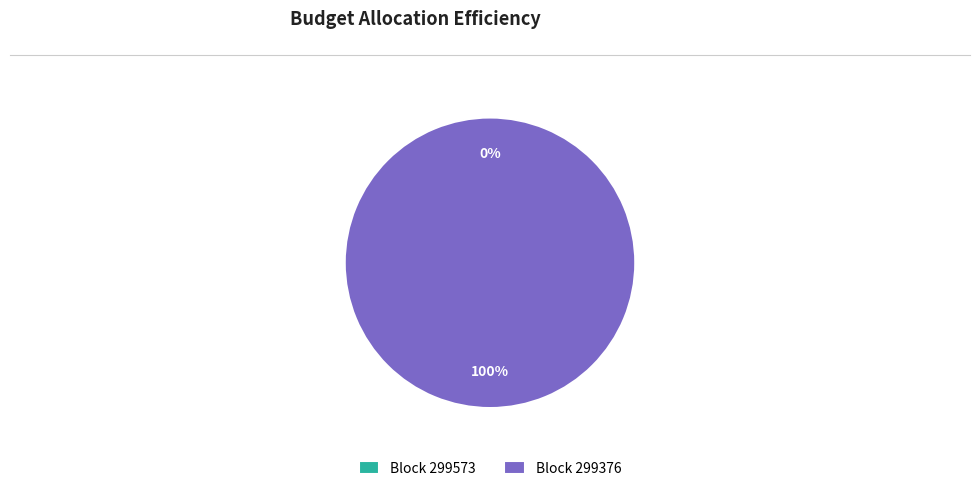

To the nearest percent, what is the average slice percentage?

50%